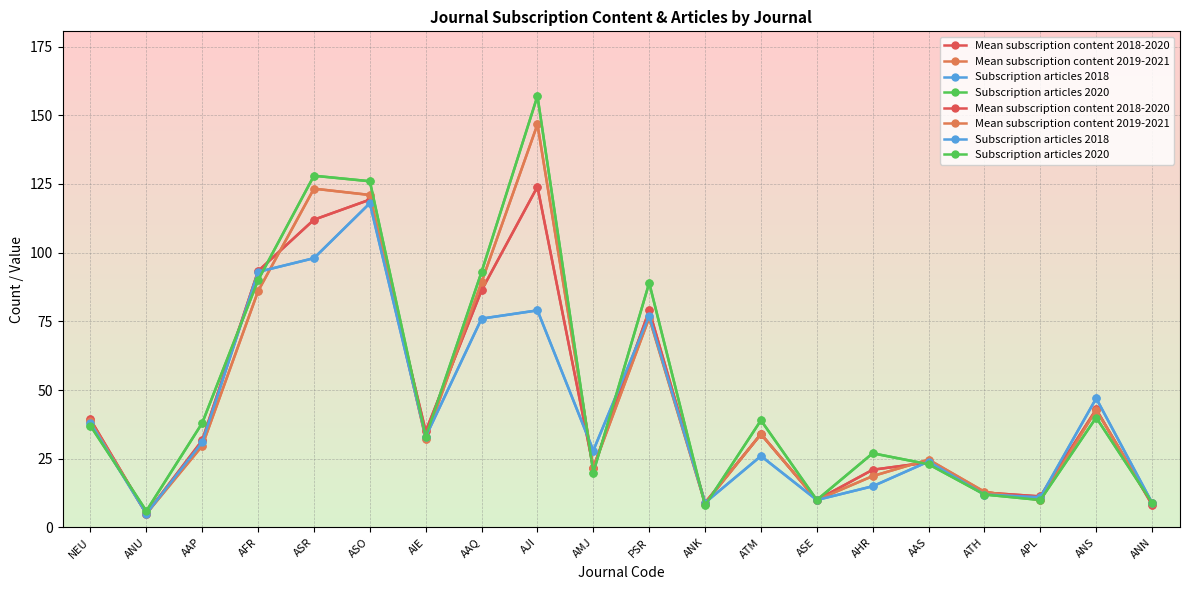

Is this an area chart (filled region under the line)?

No